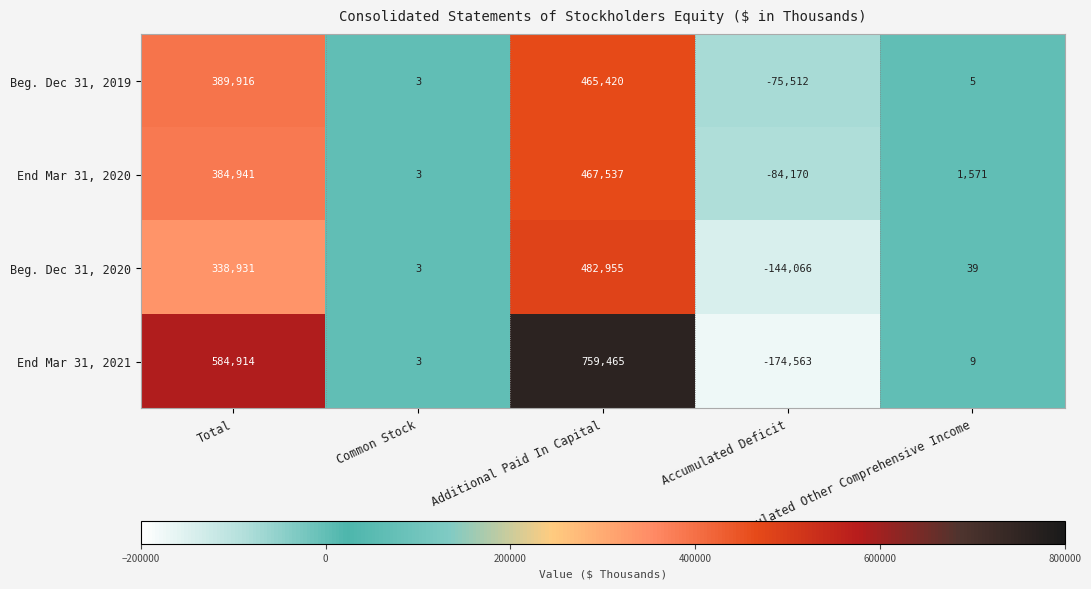

How many categories are shown in the chart?

5